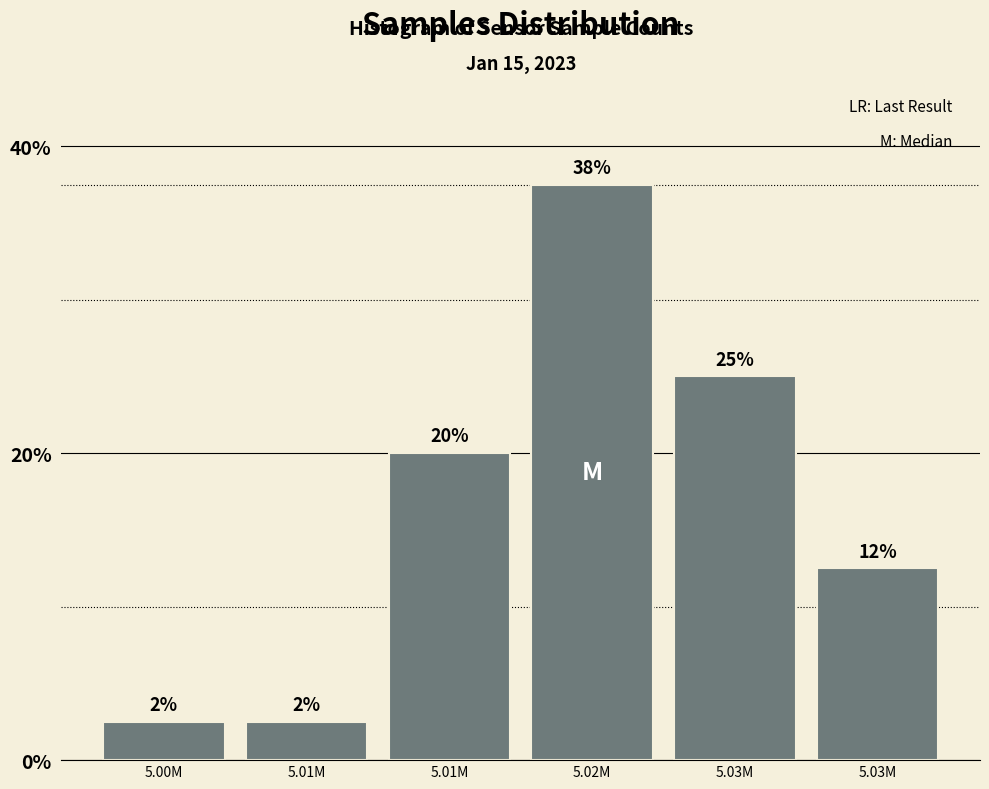

How many bars are there in total?

6